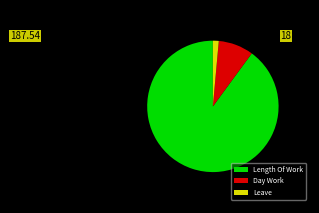

Does Length Of Work account for over 50% of the chart?

Yes